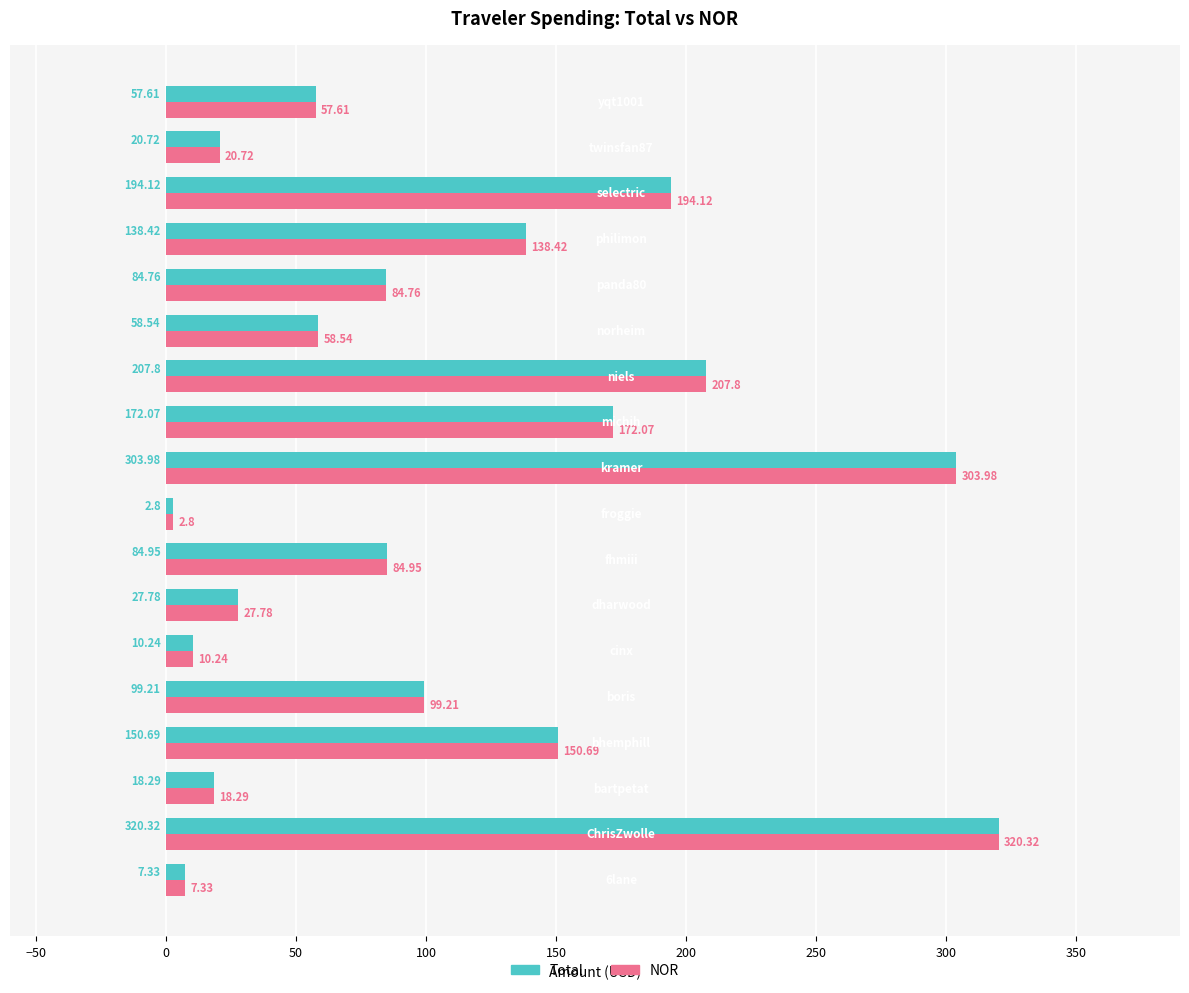

What is the minimum value for Total?

2.8